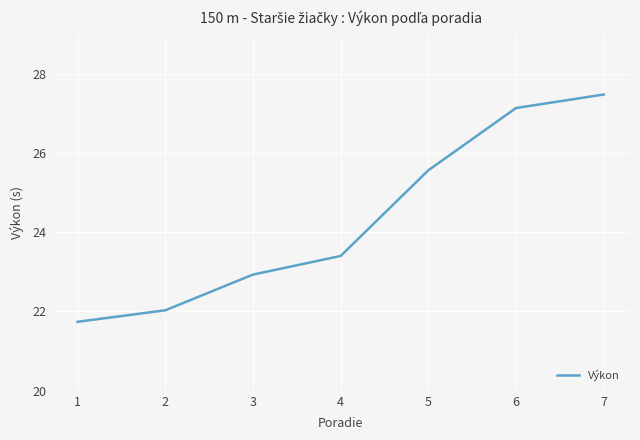

True or false: there are more than 2 points higher than both neighbors.

False